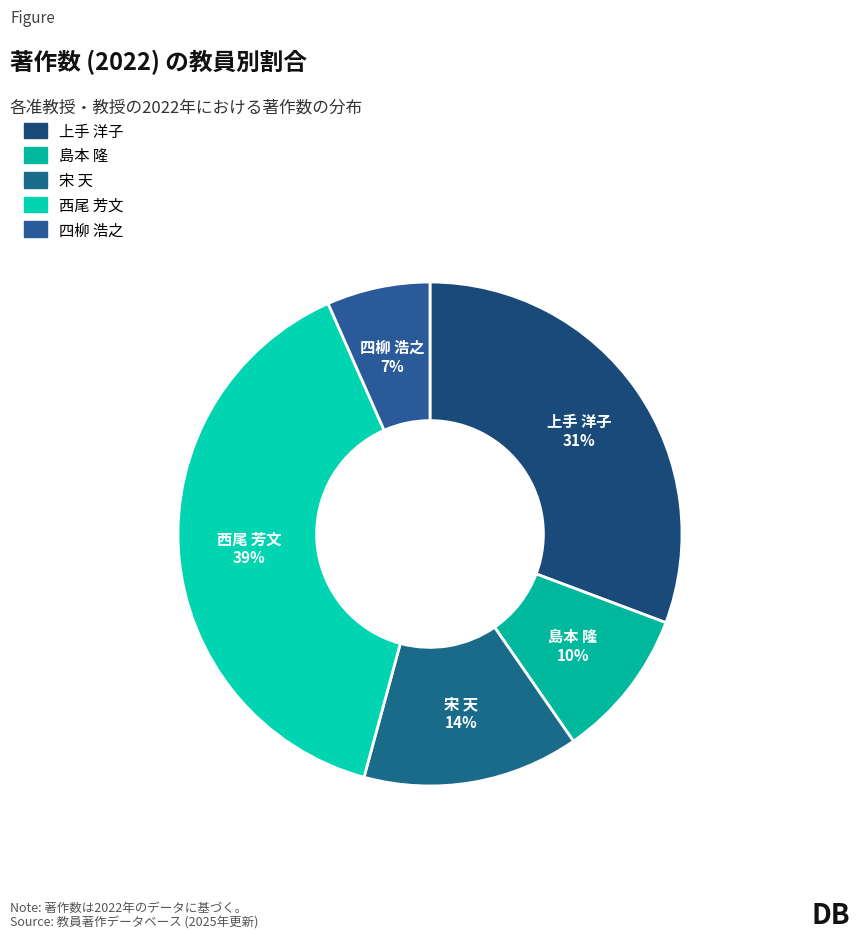

Is the sum of 宋 天 and 島本 隆 greater than half?

No